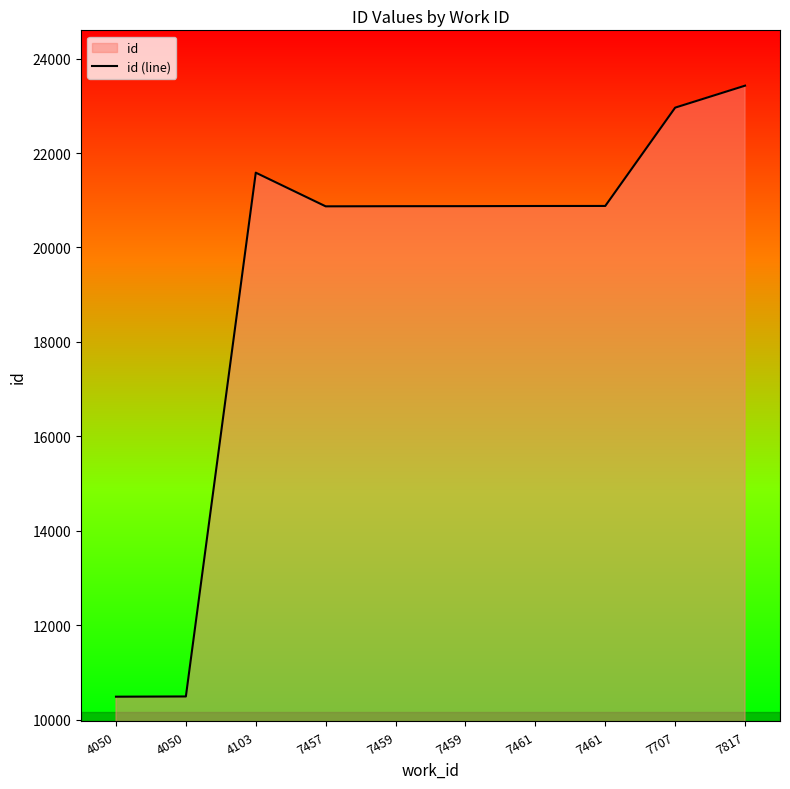

Rank the categories by value from lowest to highest.

4050, 4050, 7457, 7459, 7459, 7461, 7461, 4103, 7707, 7817